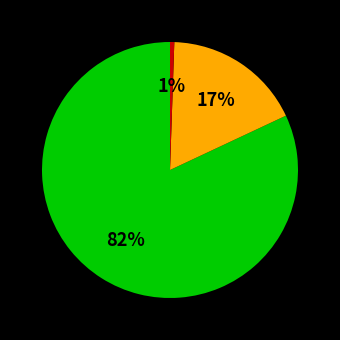

Is there a majority slice in this chart?

Yes